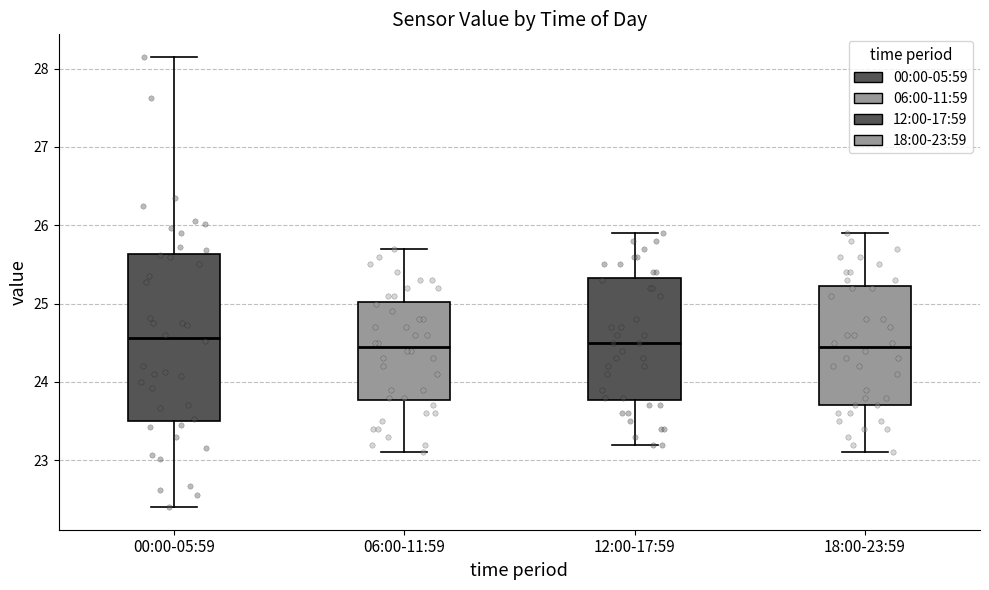

Where does the lower whisker of the box for 06:00-11:59 end on the y-axis? The values are not printed on the chart, so give them approximately, as read against the axis.

23.1